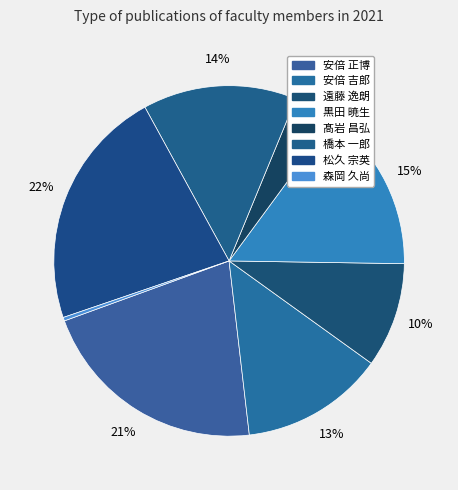

What is the smallest slice in the pie chart?

森岡 久尚